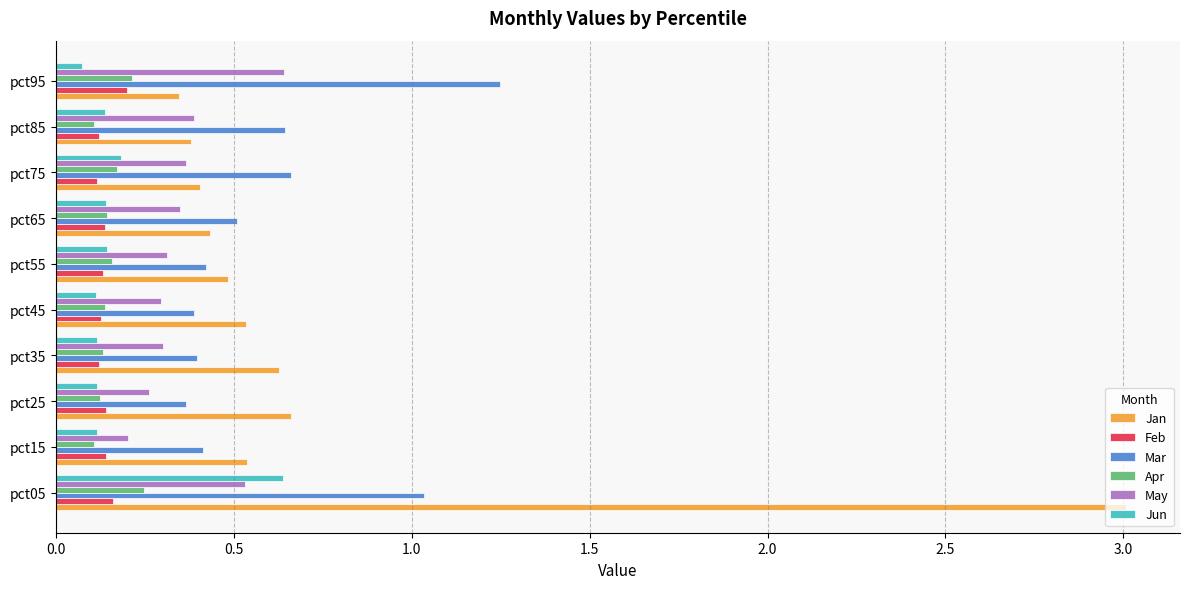

At which category is the sum across all series the highest?

pct05